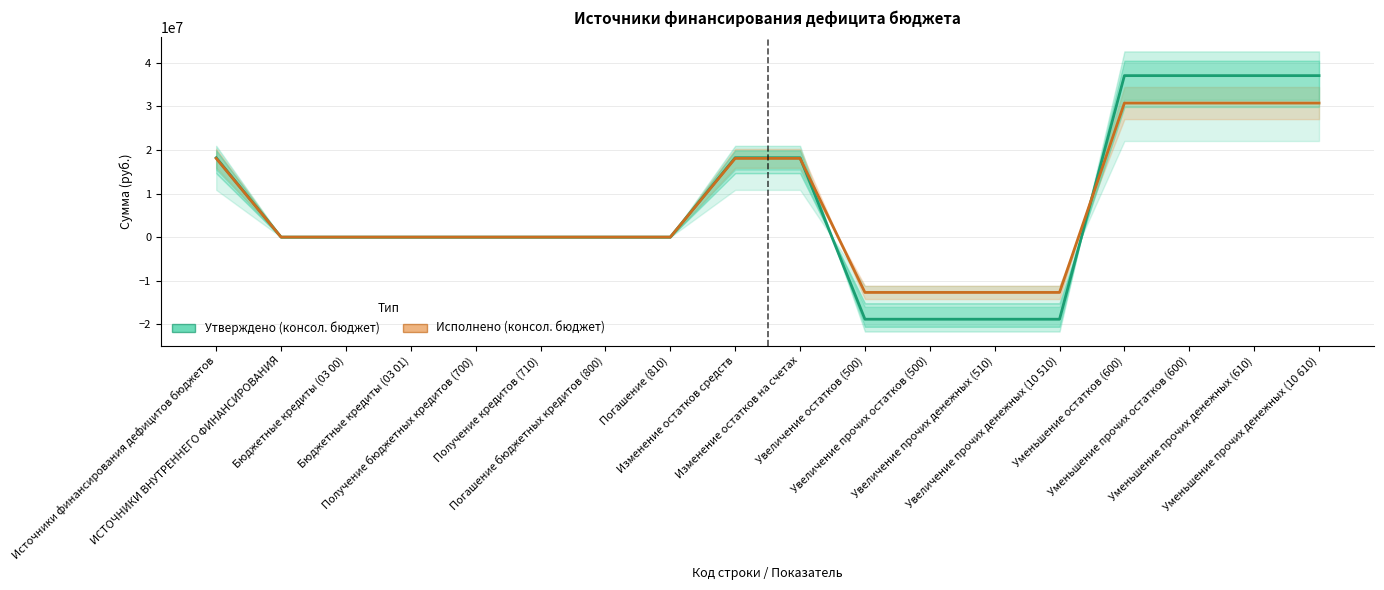

How many positive values does the Утверждено (консол. бюджет) series have?

7